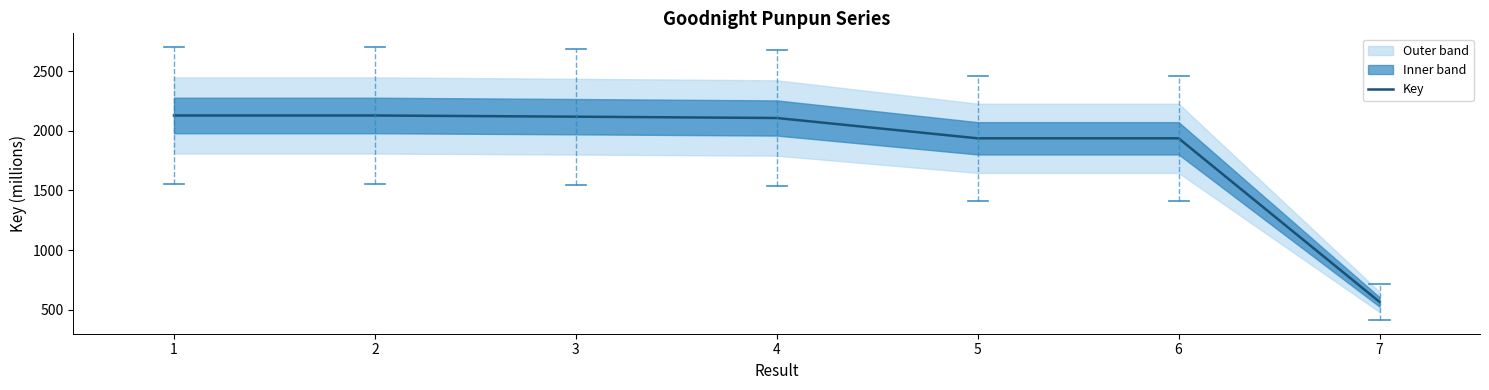

What is the value of the 3rd point from the left?

2119.6